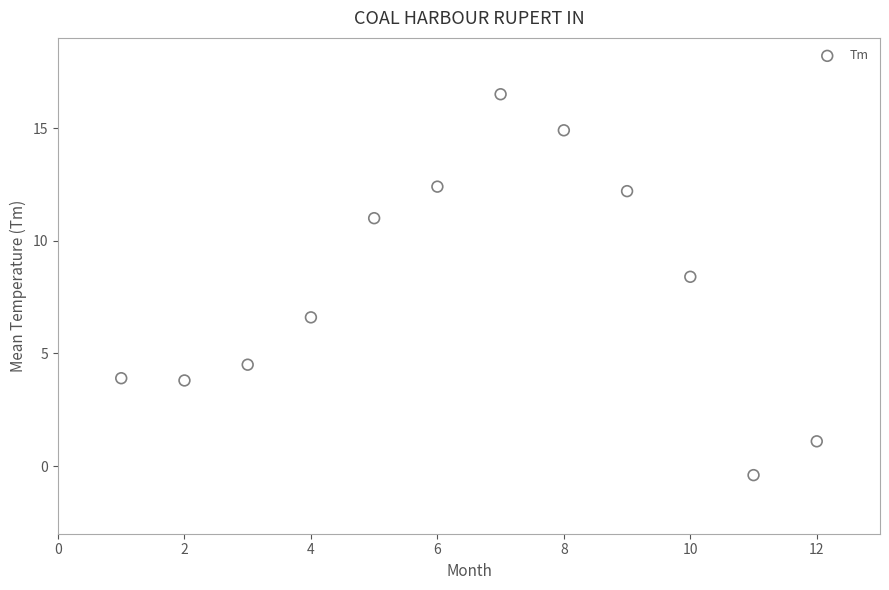

What Y value in the scatter plot is closest to 8?

8.4